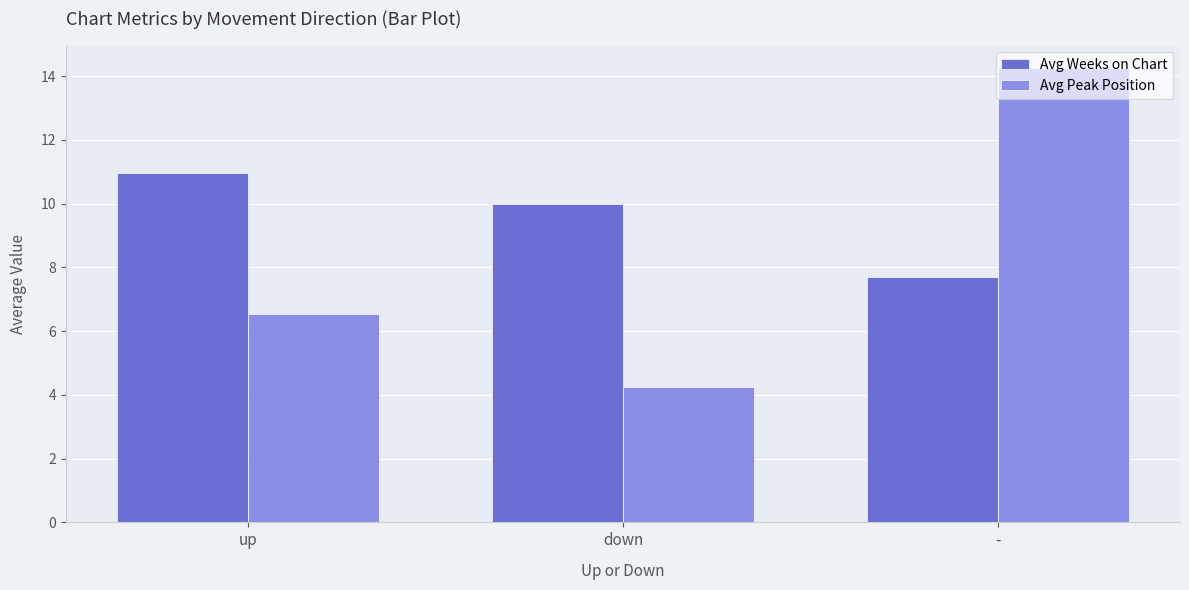

What is the difference between the maximum and minimum values in the Avg Peak Position series?

10.0